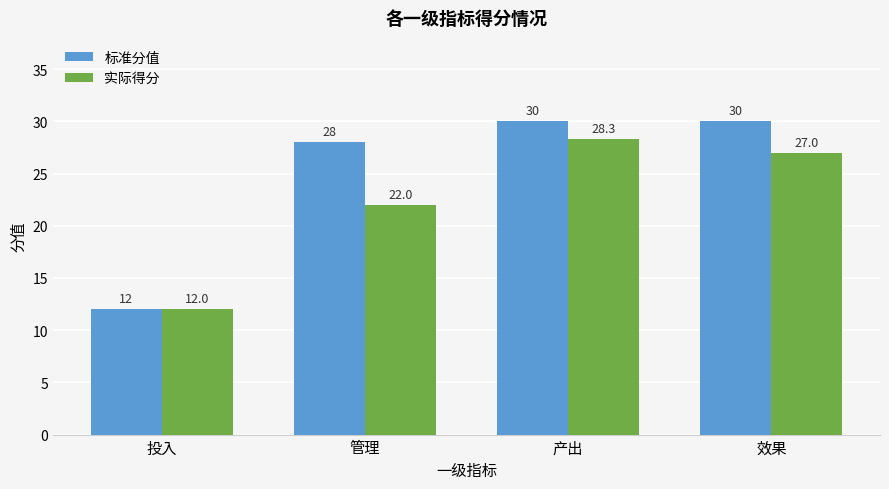

How many bars are there in total?

8